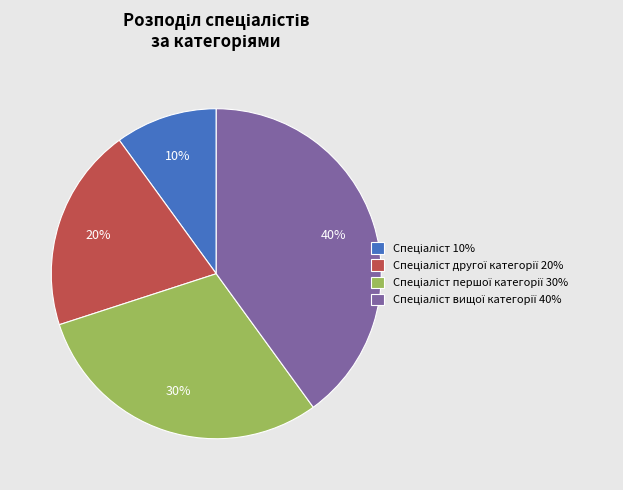

To the nearest percent, what is the average slice percentage?

25%